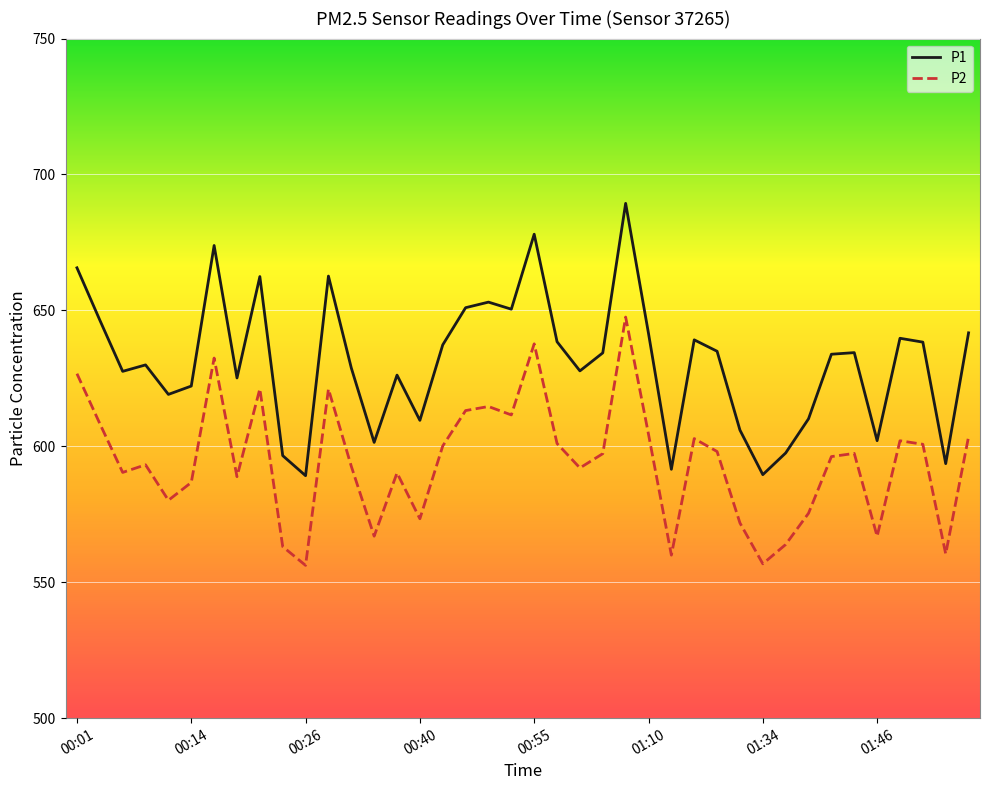

In P2, how many points are higher than both neighbors (excluding endpoints)?

11